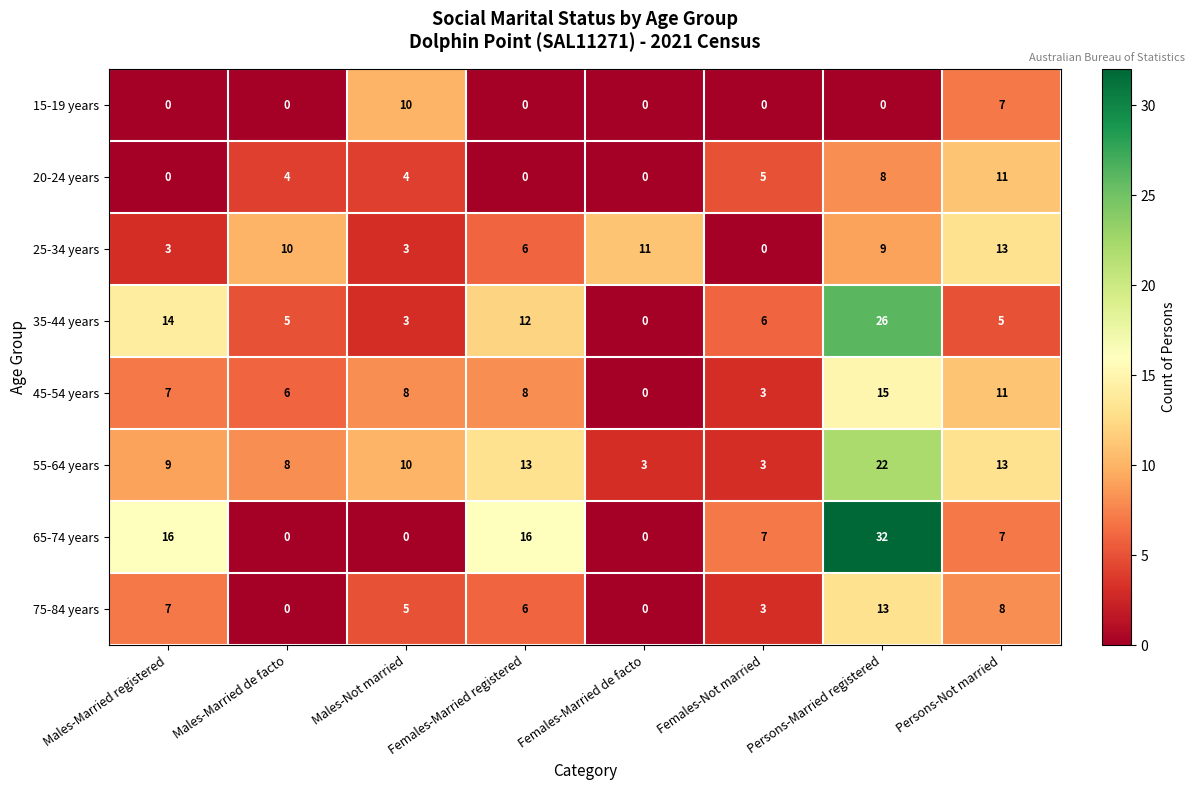

What is the difference between the maximum and minimum values in the 25-34 years series?

13